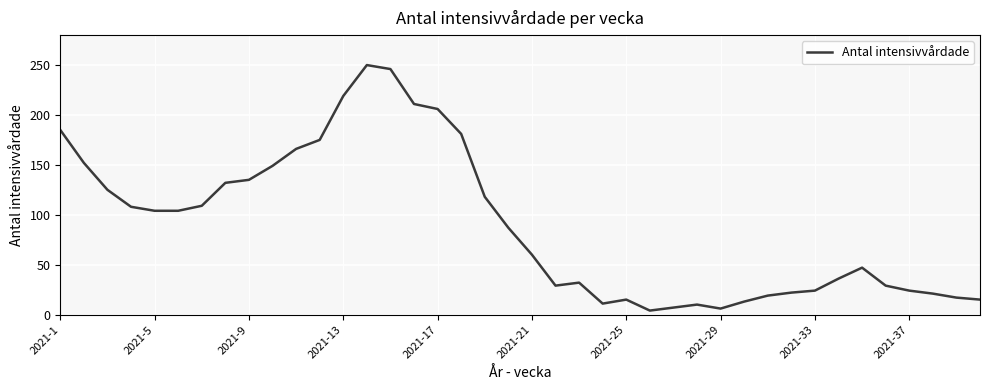

What is the greatest value displayed?

250